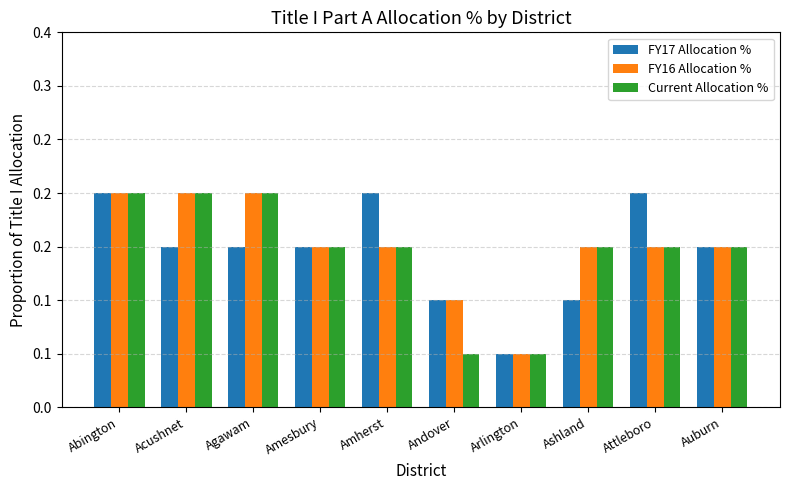

What is the lowest value of the FY16 Allocation % series?

0.1